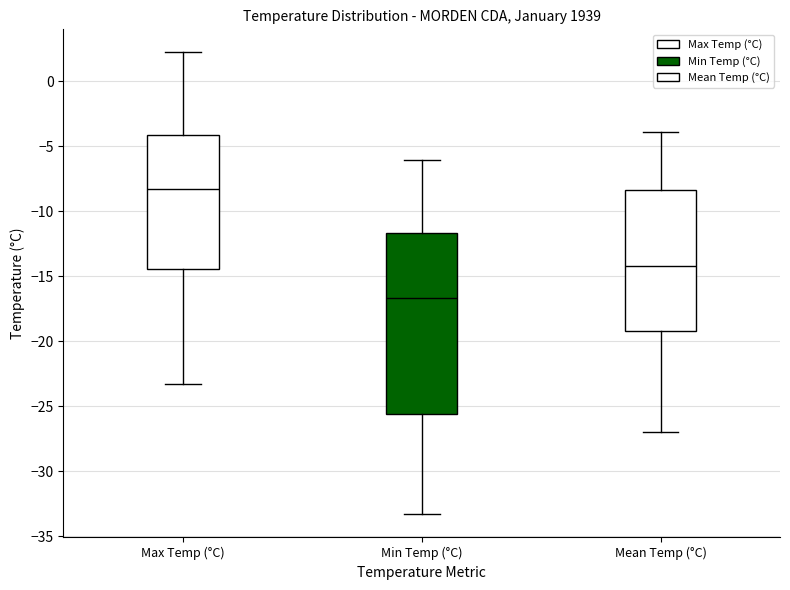

Which box has the lowest median line?

Min Temp (°C)